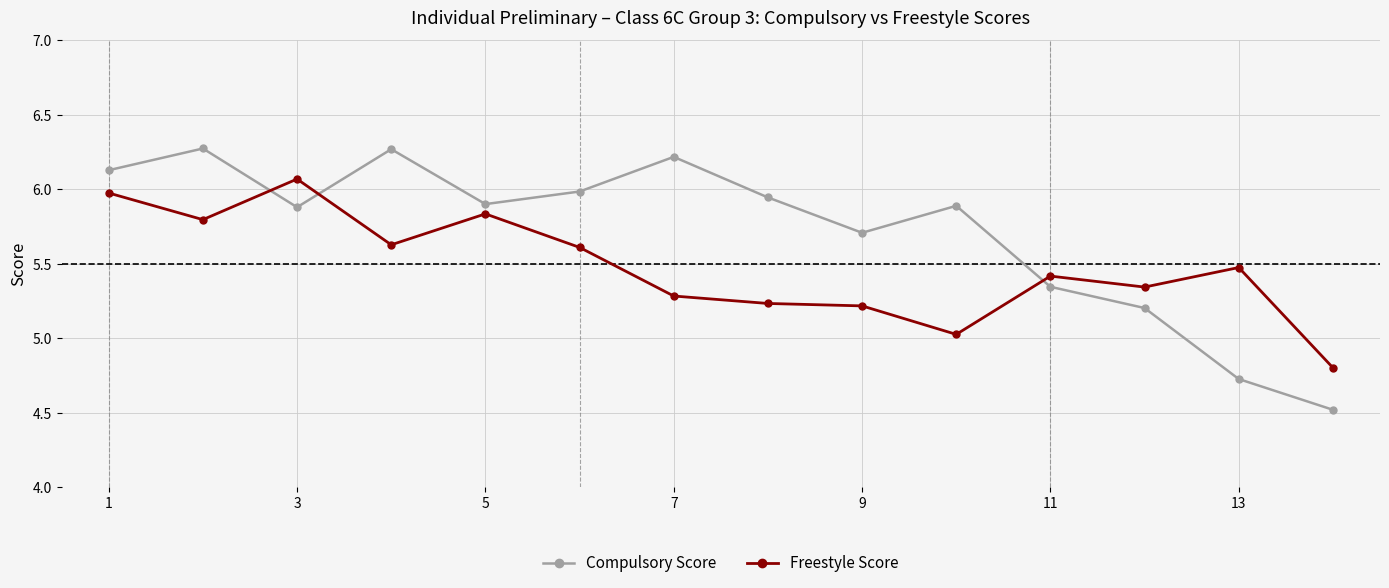

Which series has the largest range (max minus min)?

Compulsory Score